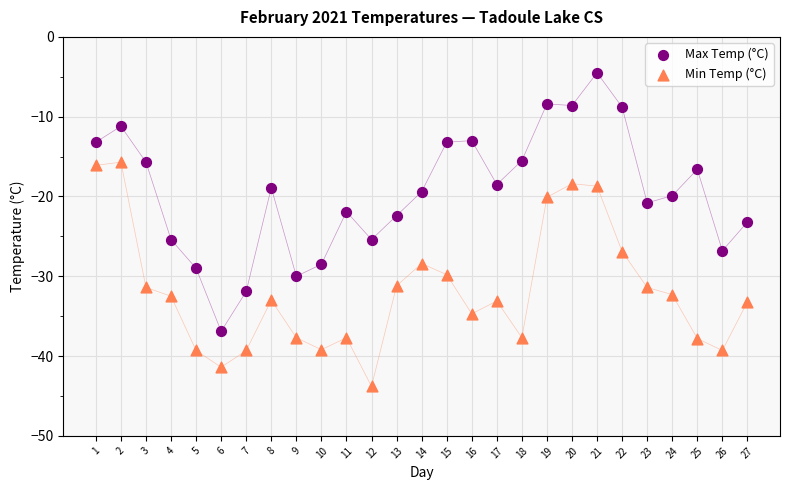

Across all data points, what is the range of Y values (max minus min)?

39.3